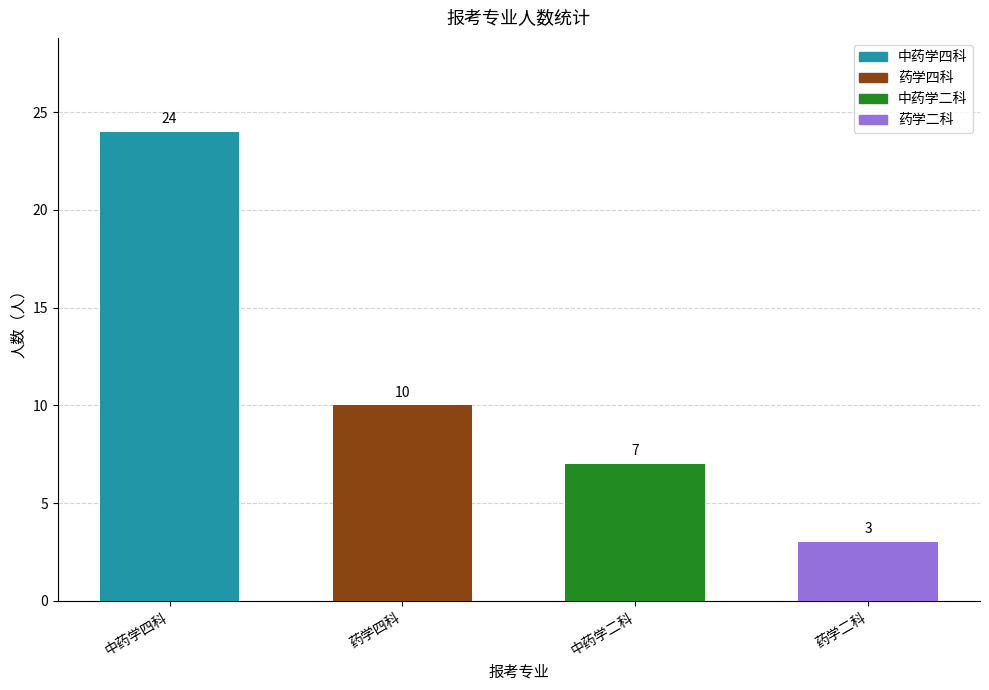

How many values are below 10?

2